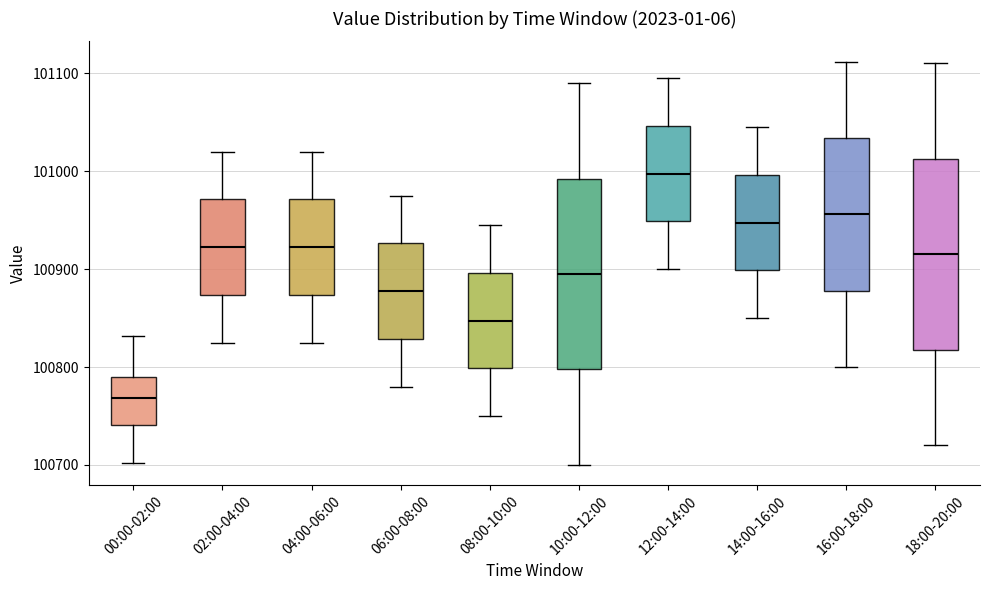

Reading left to right, read every box against the y-axis: the position of its median line, the range the box covers, and the ends of its whiskers. The values are not printed on the chart, so give them approximately, as read against the axis.

00:00-02:00: median 100770, box 100740 to 100790, whiskers 100700 to 100830
02:00-04:00: median 100920, box 100870 to 100970, whiskers 100830 to 101020
04:00-06:00: median 100920, box 100870 to 100970, whiskers 100830 to 101020
06:00-08:00: median 100880, box 100830 to 100930, whiskers 100780 to 100980
08:00-10:00: median 100850, box 100800 to 100900, whiskers 100750 to 100950
10:00-12:00: median 100900, box 100800 to 100990, whiskers 100700 to 101090
12:00-14:00: median 101000, box 100950 to 101050, whiskers 100900 to 101100
14:00-16:00: median 100950, box 100900 to 101000, whiskers 100850 to 101050
16:00-18:00: median 100960, box 100880 to 101030, whiskers 100800 to 101110
18:00-20:00: median 100920, box 100820 to 101010, whiskers 100720 to 101110